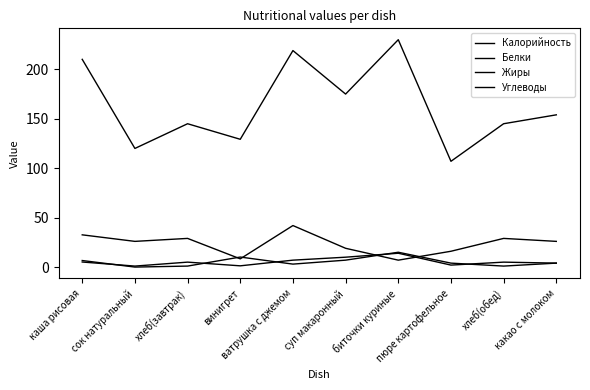

In Углеводы, how many points are higher than both neighbors (excluding endpoints)?

3